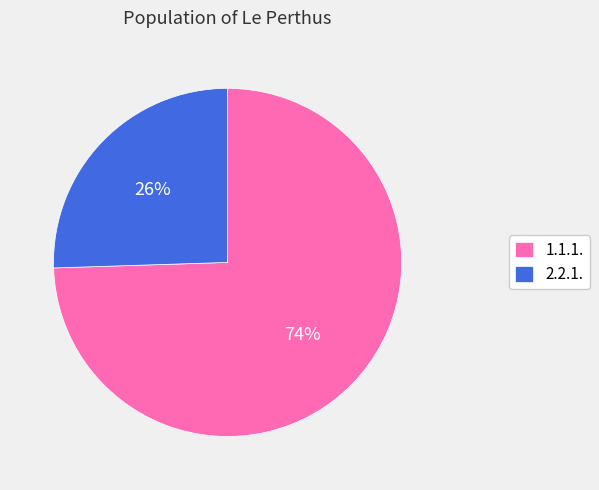

Combined, do 2.2.1. and 1.1.1. account for over 50%?

Yes